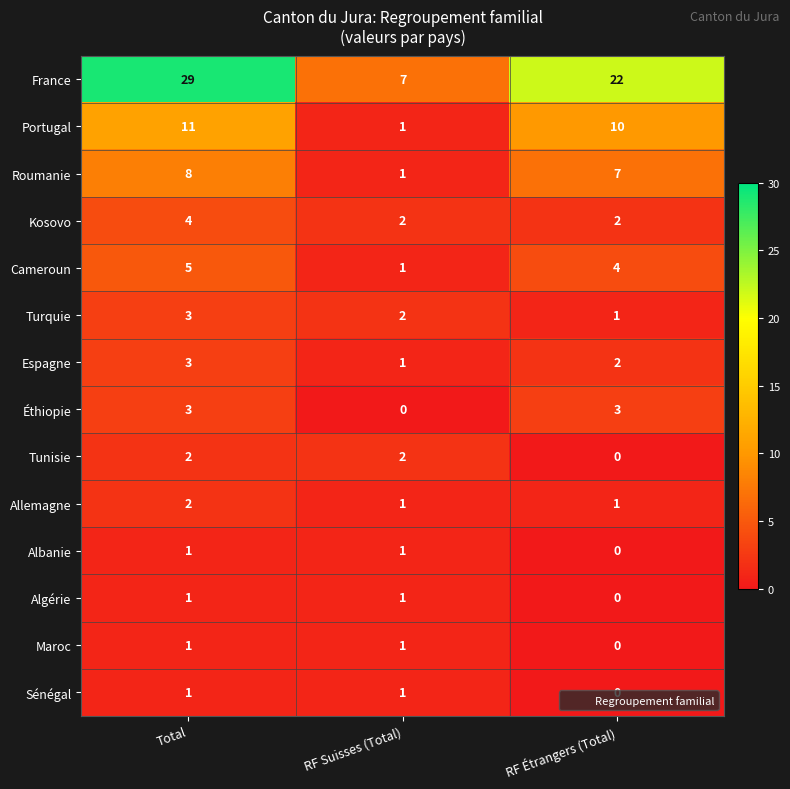

What is the difference between the highest and lowest values at Total?

28